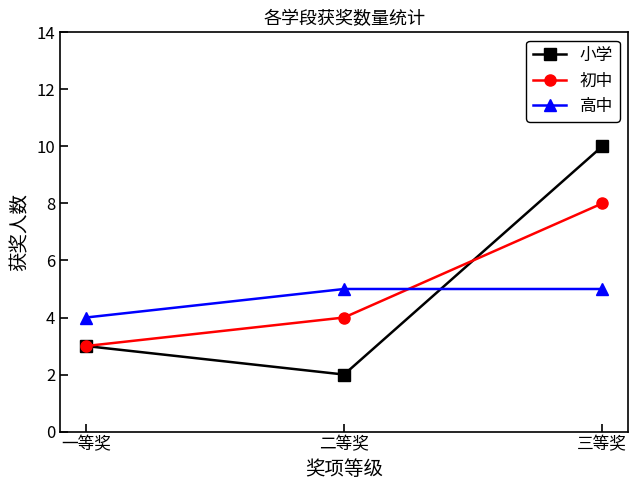

What is the sum of the 高中 values at 一等奖 and 二等奖?

9